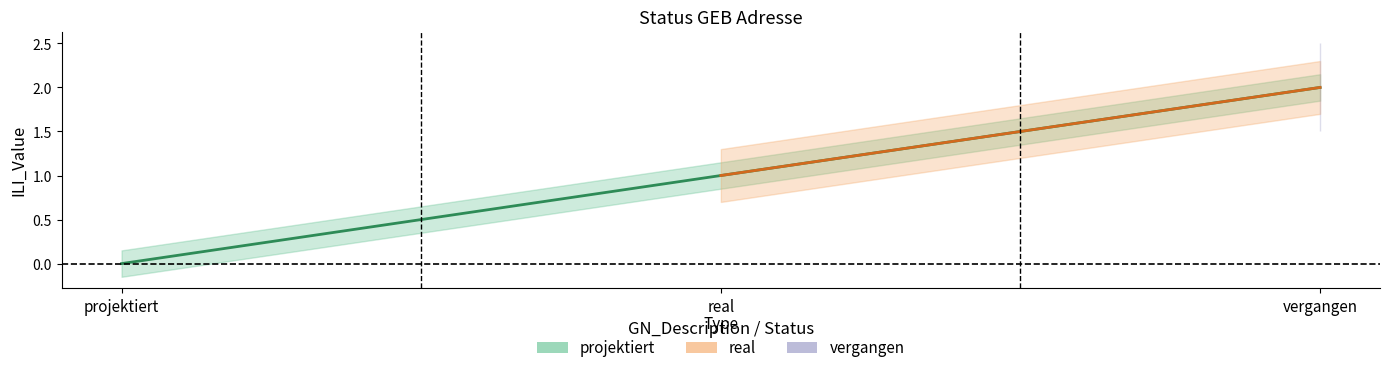

Count the number of values greater than 1.

1